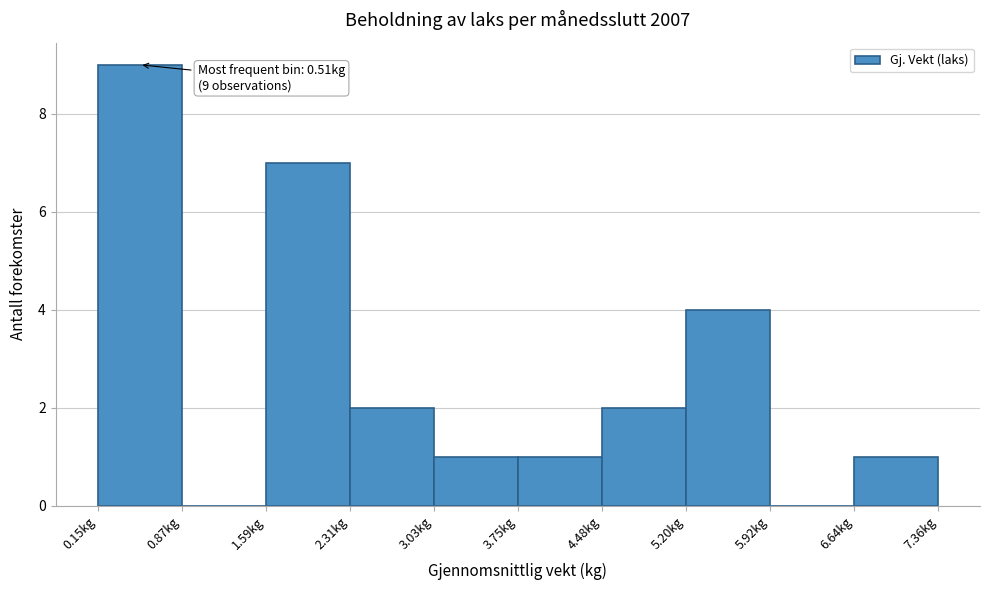

Which range on the x-axis has the tallest bar?

0.1 to 0.9